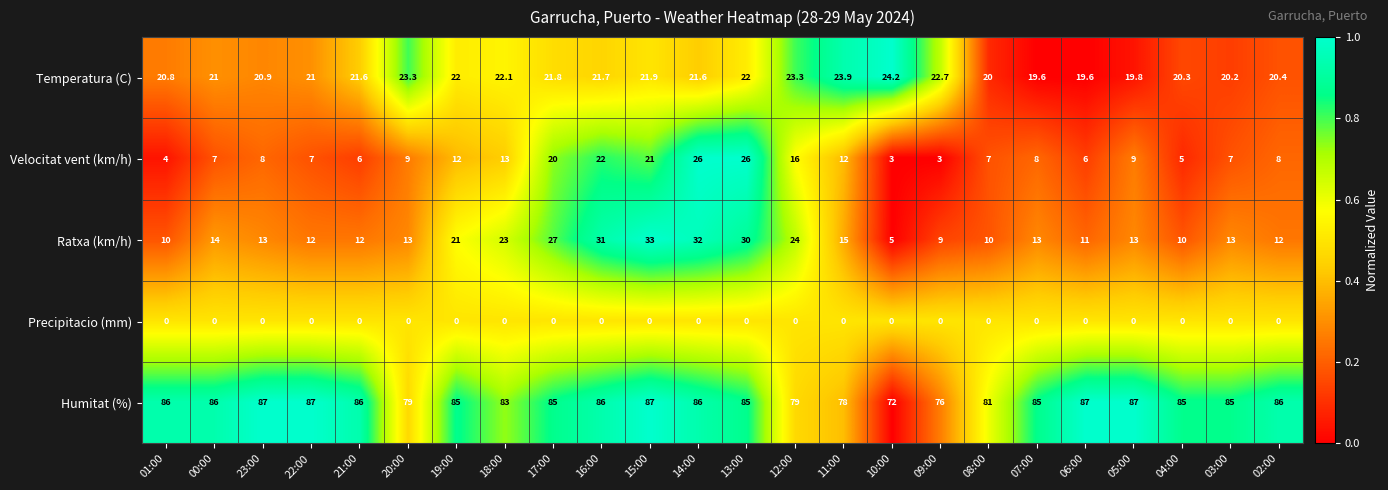

At which label does Humitat (%) first exceed 85?

01:00